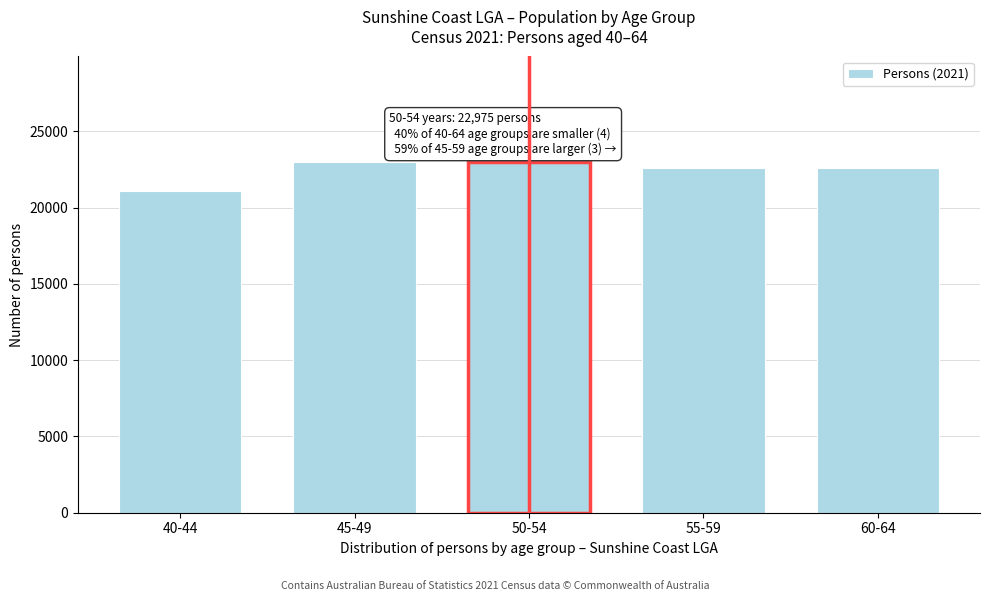

What is the smallest value displayed?

21078